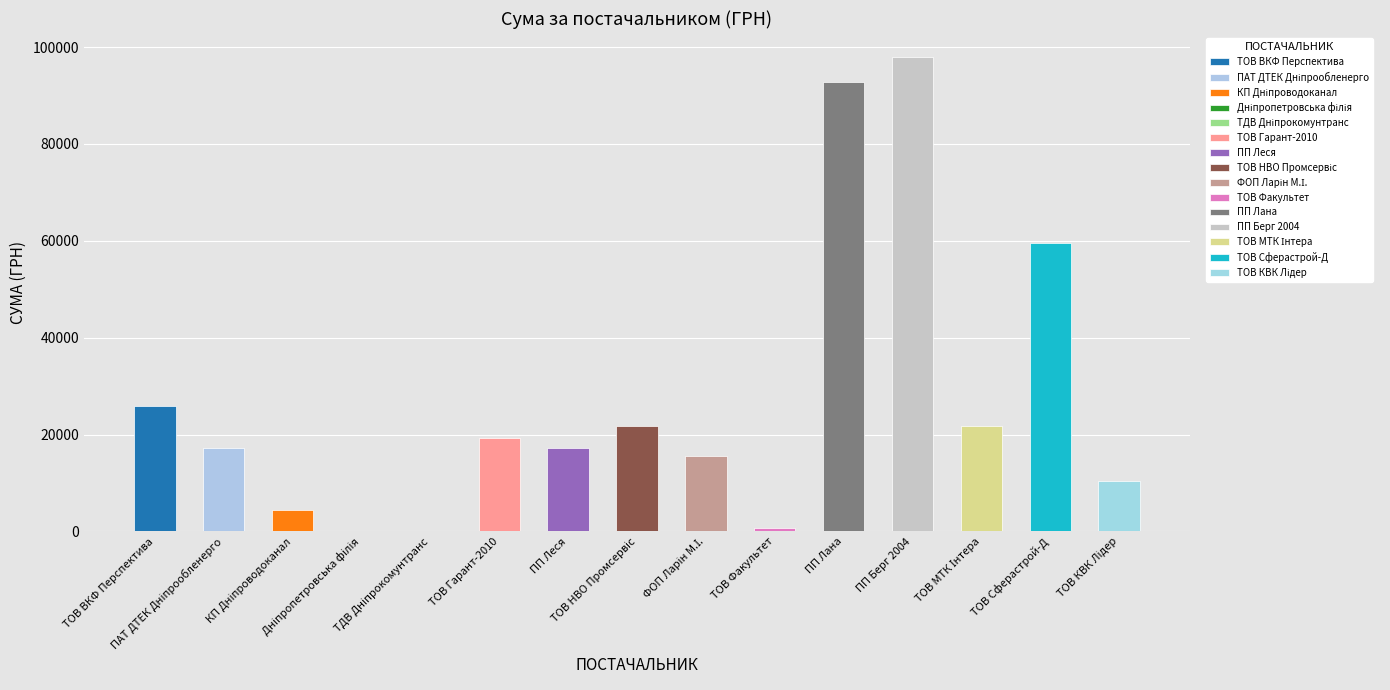

What is the average value?

27018.4